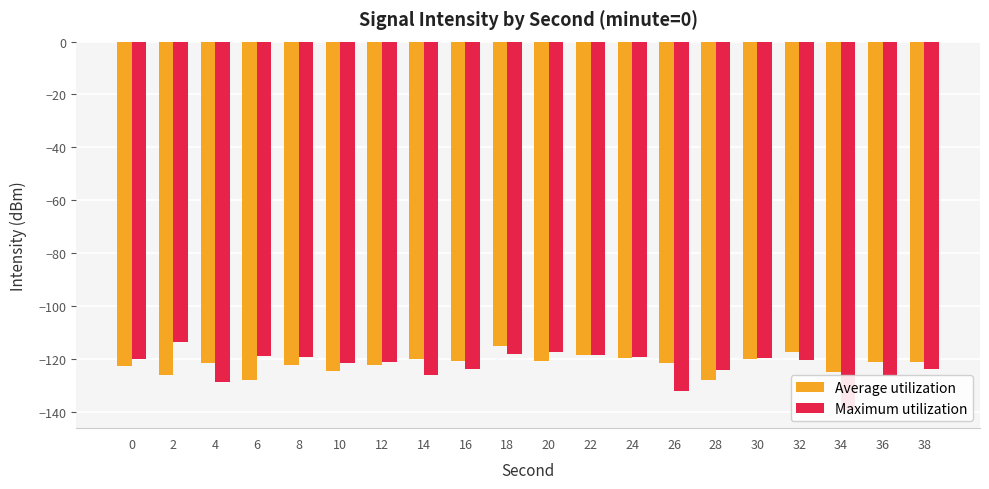

What is the difference between the maximum and minimum values in the Average utilization series?

13.0